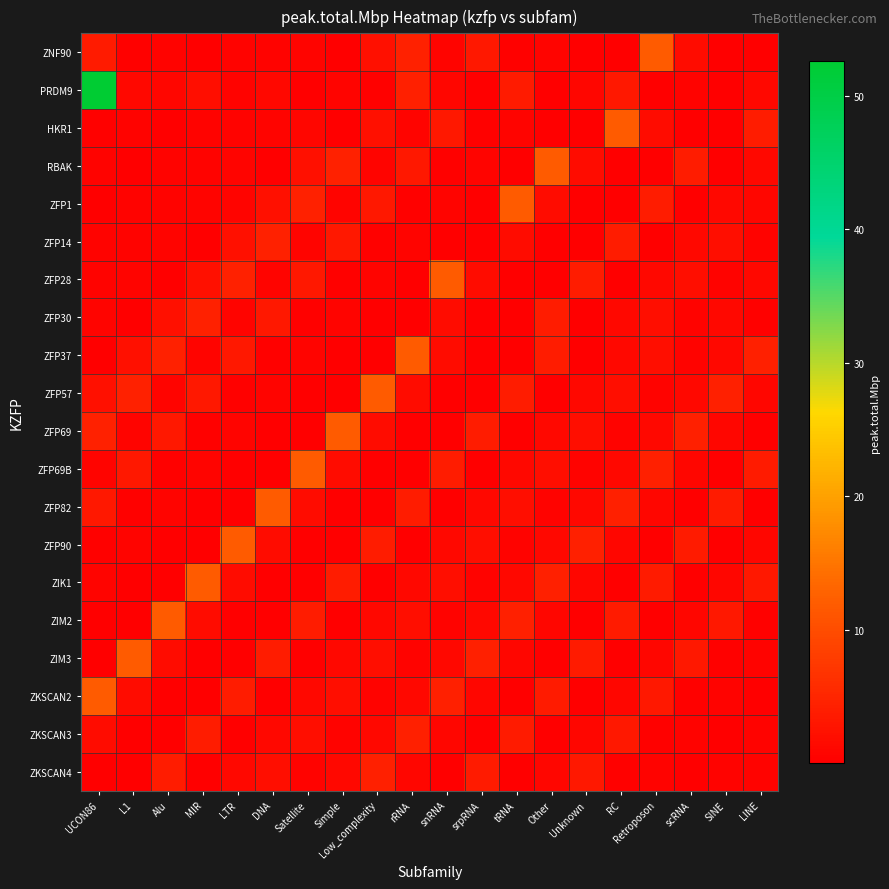

At Retroposon, list the series in order from smallest to largest.

ZFP90, RBAK, PRDM9, ZFP14, ZIM2, ZKSCAN3, ZFP57, ZKSCAN4, ZFP82, ZIM3, ZFP28, ZFP69, HKR1, ZFP30, ZFP37, ZKSCAN2, ZIK1, ZFP1, ZFP69B, ZNF90